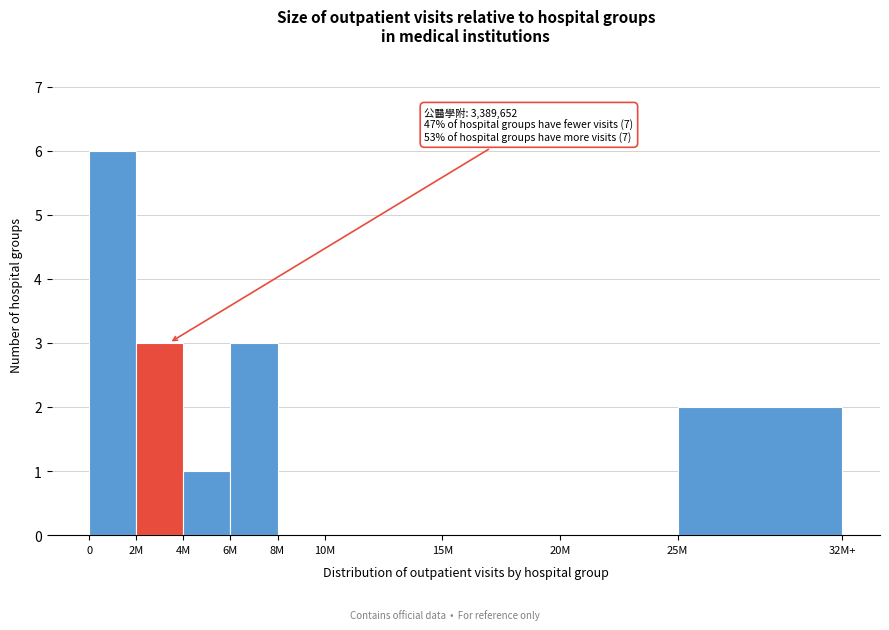

Reading right to left, transcribe all the data shown in this chart.

25M=2	20M=0	15M=0	10M=0	8M=0	6M=3	4M=1	2M=3	0=6